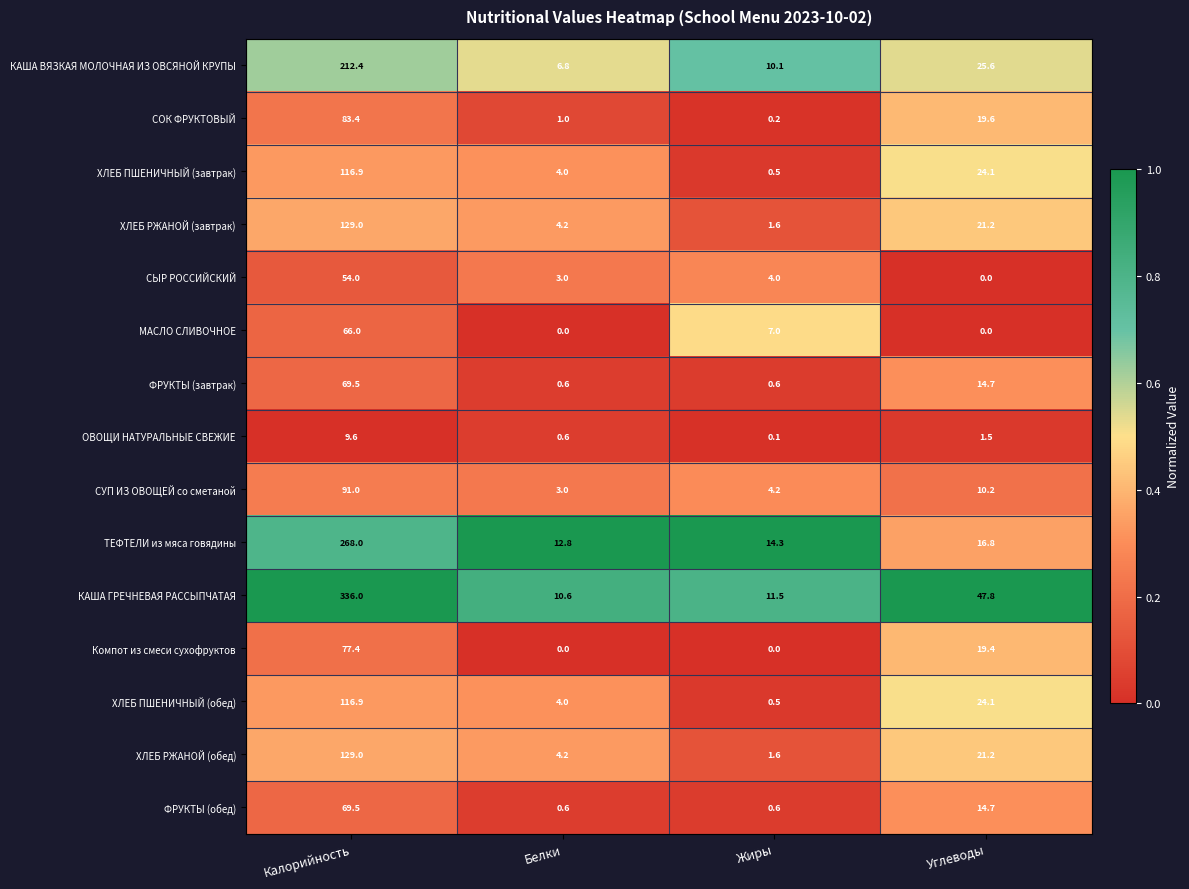

Which category has the highest value across all series?

Калорийность